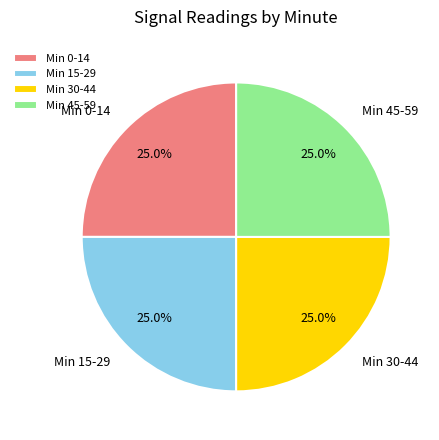

Does any single category account for the majority?

No